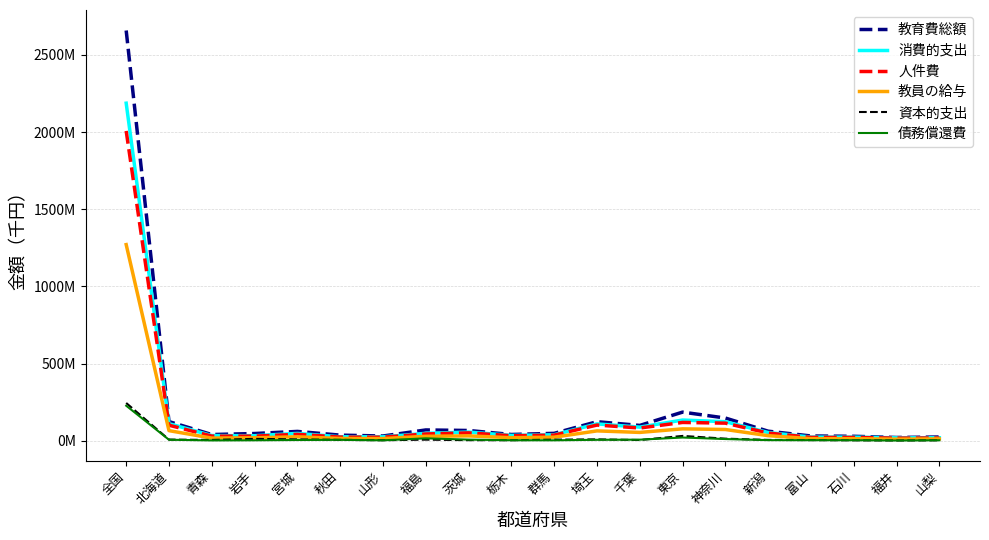

Does the chart display data point markers on the line(s)?

No